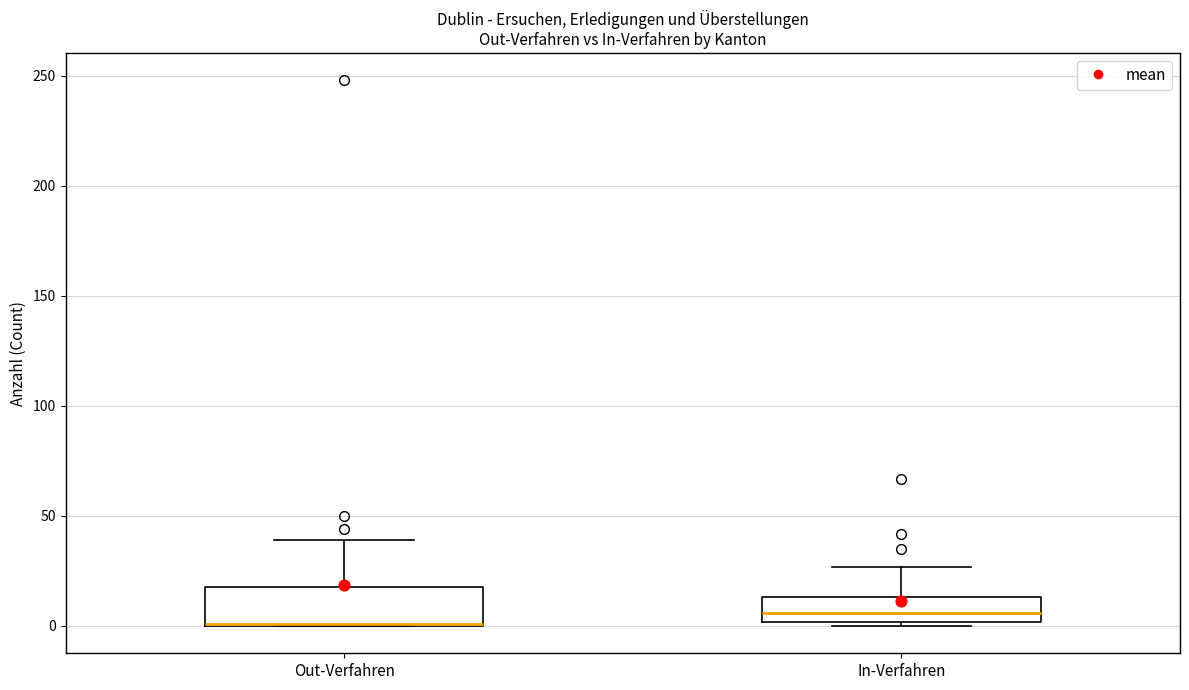

Where does the upper whisker of the box for Out-Verfahren end on the y-axis? The values are not printed on the chart, so give them approximately, as read against the axis.

40